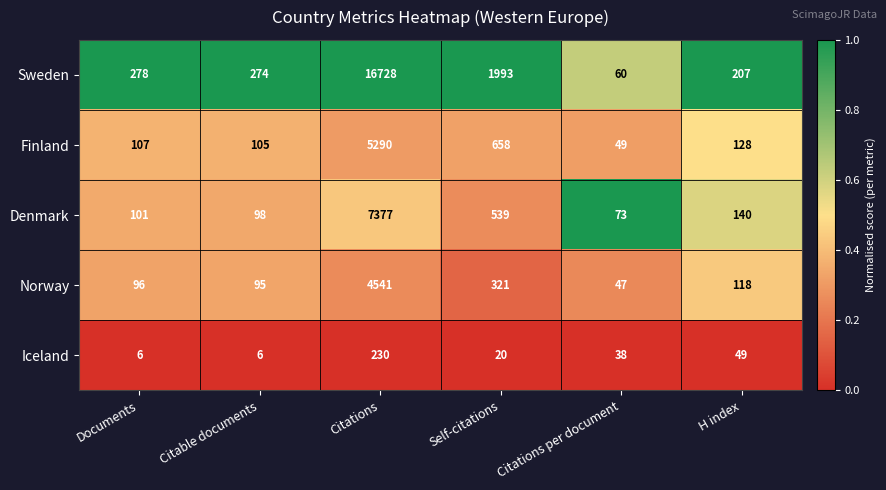

What is the difference between the highest and lowest values at Citations?

16498